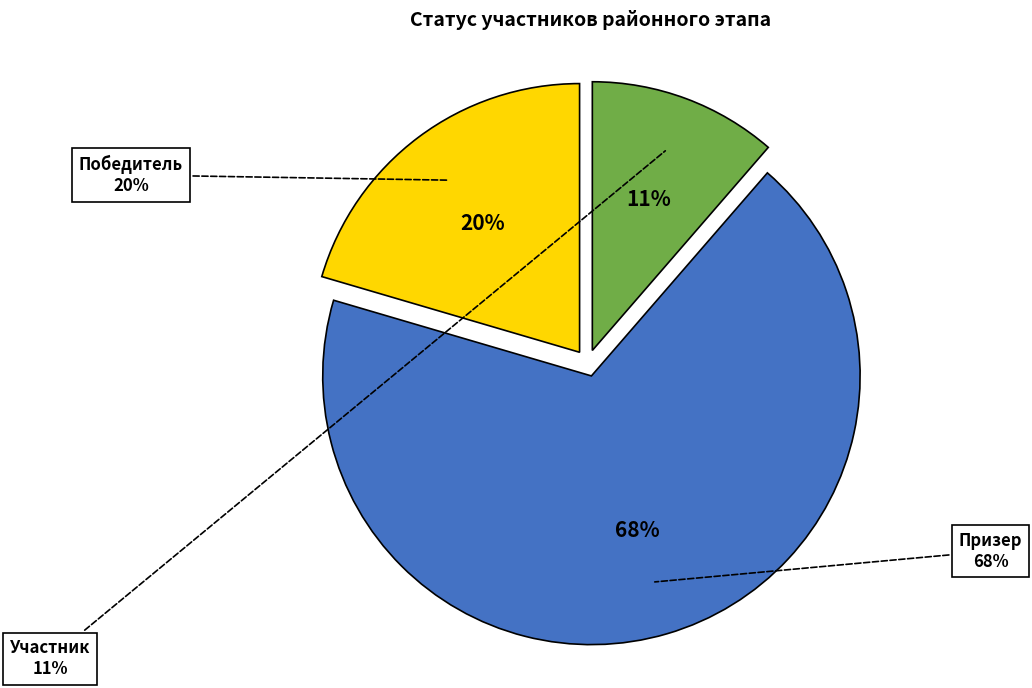

True or false: Победитель accounts for 15% of the total.

False